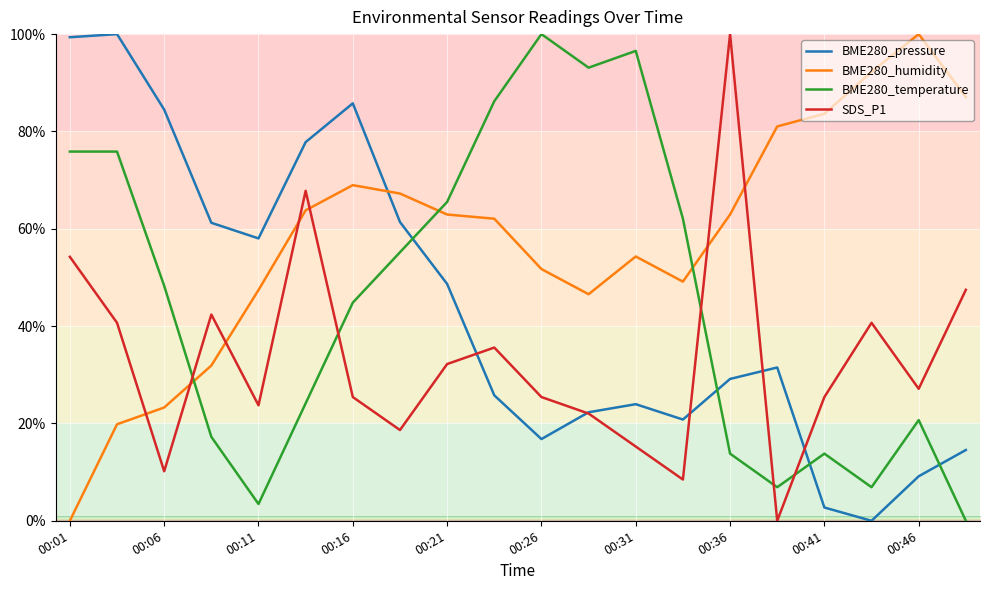

How many lines are shown in the chart?

4